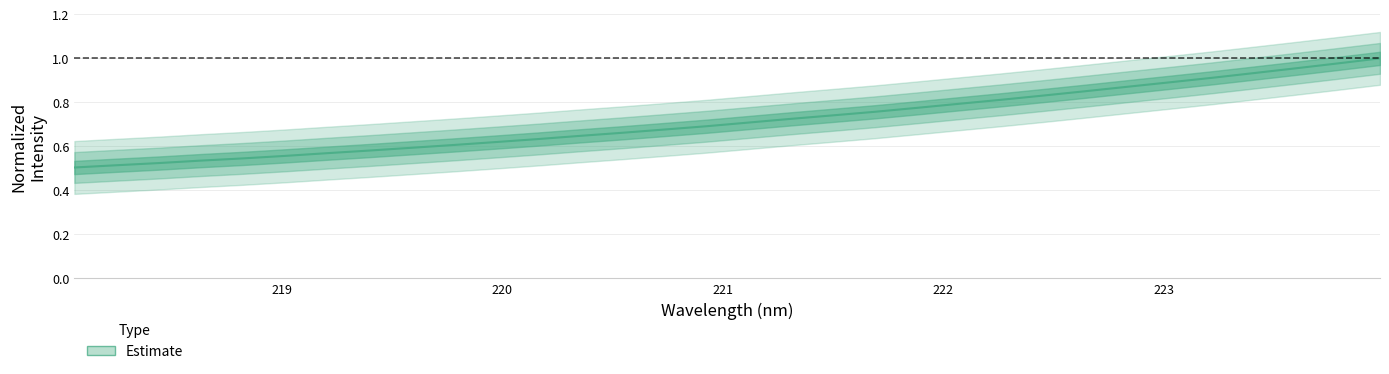

What is the change in value from 220.3533 to 221.1174?

+0.1